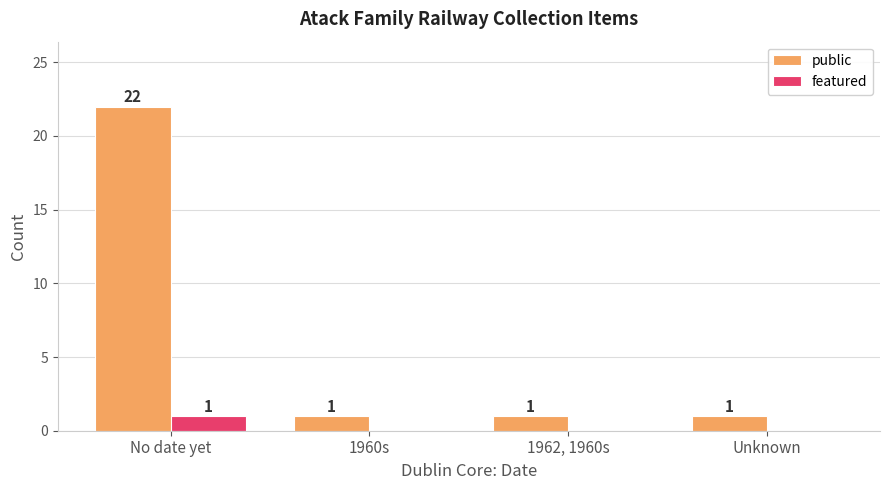

What is the average value of the public series?

6